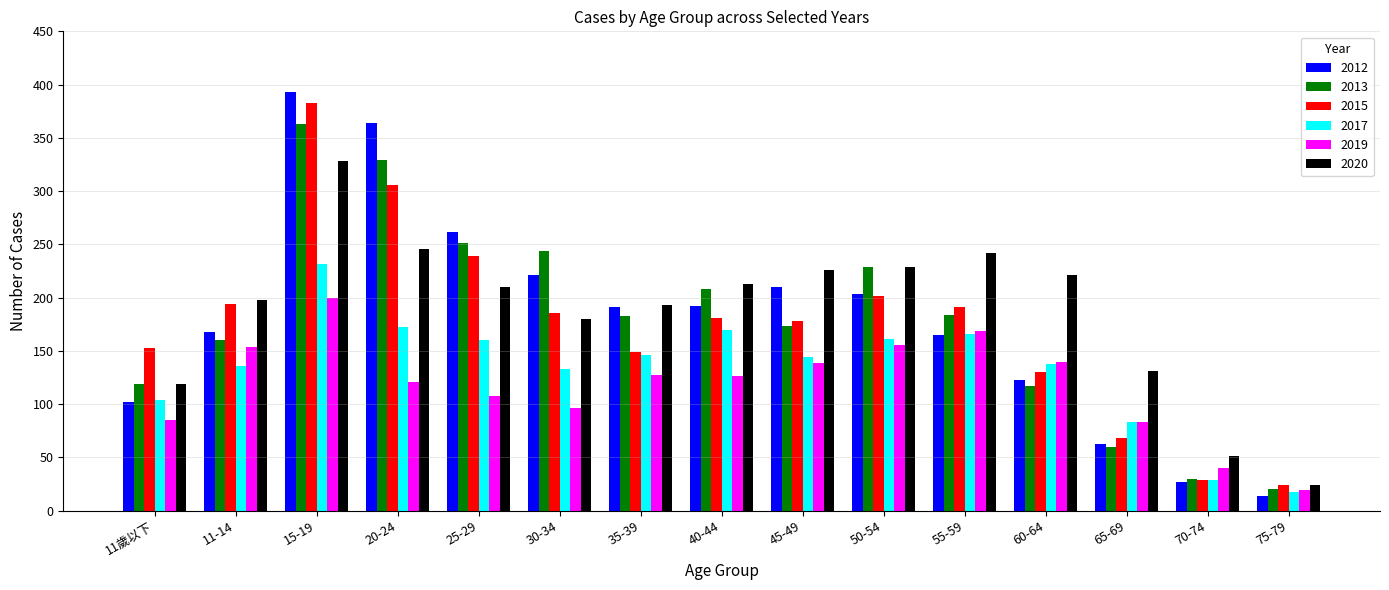

Where is 2019 nearest to the value 109?

25-29